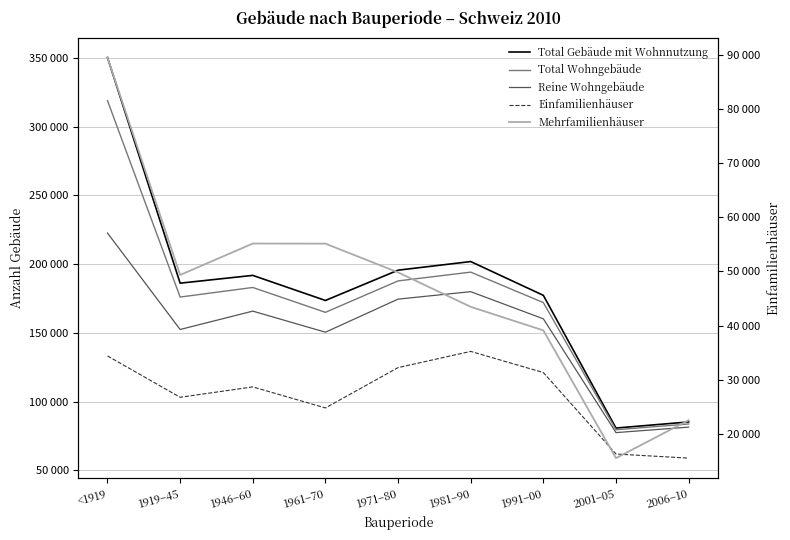

Reading left to right, transcribe all the data shown in this chart.

Total Gebäude mit Wohnnutzung: <1919=350416	1919–45=186166	1946–60=191829	1961–70=173570	1971–80=195620	1981–90=201898	1991–00=177291	2001–05=80689	2006–10=85143
Total Wohngebäude: <1919=319045	1919–45=176057	1946–60=183033	1961–70=164926	1971–80=187801	1981–90=194203	1991–00=172020	2001–05=79460	2006–10=83650
Reine Wohngebäude: <1919=222661	1919–45=152440	1946–60=165809	1961–70=150463	1971–80=174541	1981–90=179971	1991–00=160217	2001–05=77366	2006–10=81365
Einfamilienhäuser: <1919=133198	1919–45=103080	1946–60=110652	1961–70=95325	1971–80=124704	1981–90=136487	1991–00=121079	2001–05=61788	2006–10=58797
Mehrfamilienhäuser: <1919=89463	1919–45=49360	1946–60=55157	1961–70=55138	1971–80=49837	1981–90=43484	1991–00=39138	2001–05=15578	2006–10=22568